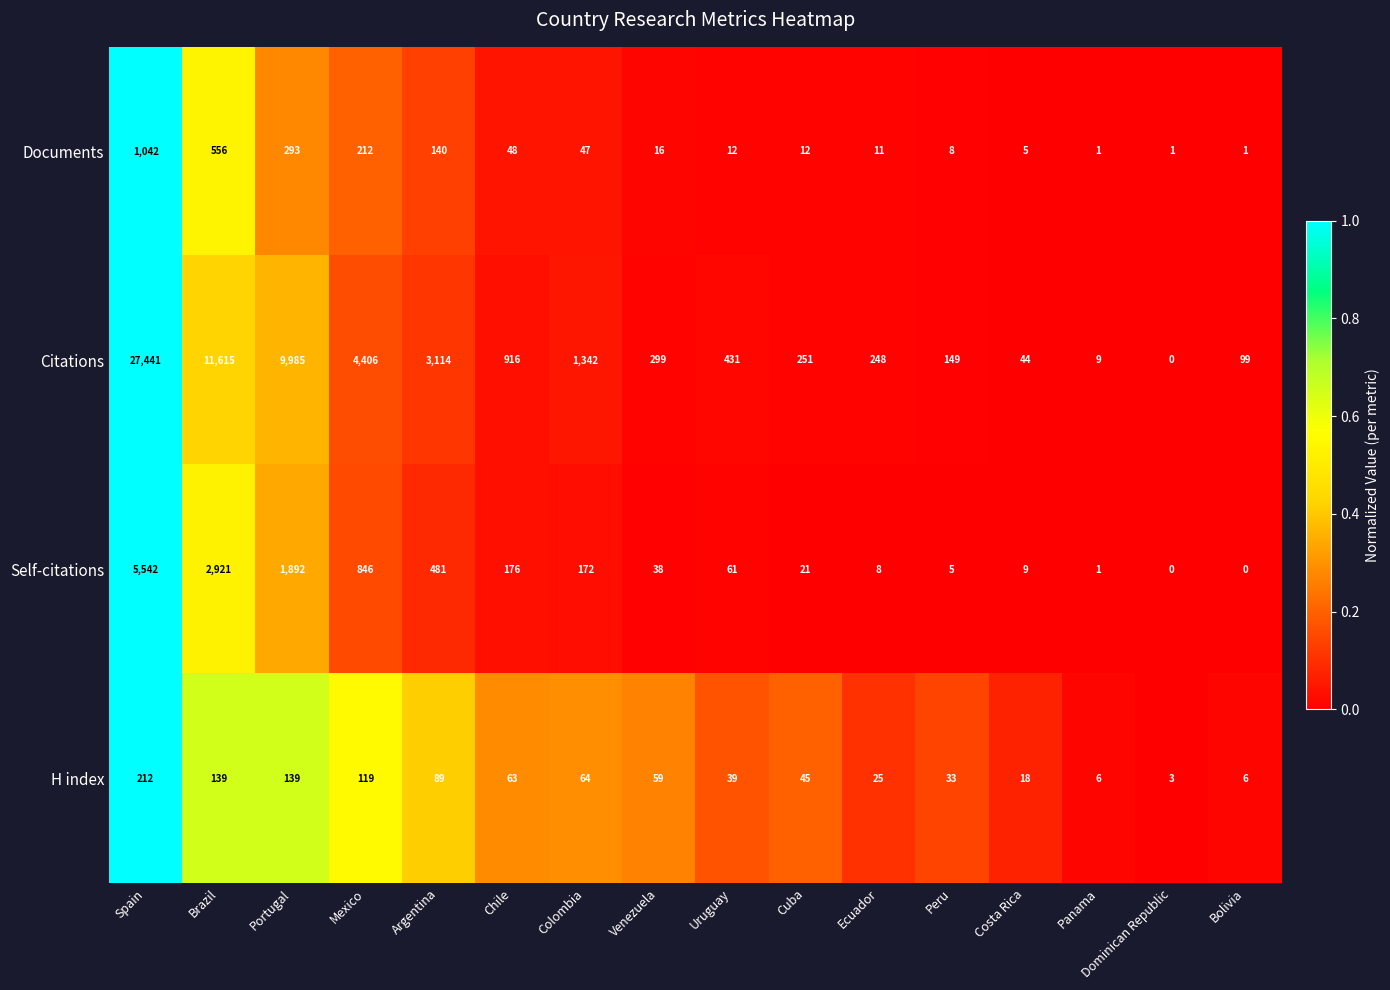

Rank the series by their maximum value, from highest to lowest.

Citations, Self-citations, Documents, H index